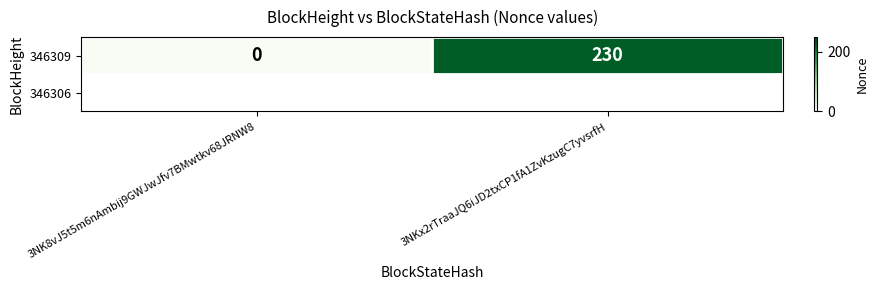

Between 3NKx2rTraaJQ6iJD2txCP1fA1ZvKzugC7yvsrfH and 3NK8vJ5t5m6nAmbij9GWJwJfv7BMwtkv68JRNW8, which is larger?

3NKx2rTraaJQ6iJD2txCP1fA1ZvKzugC7yvsrfH